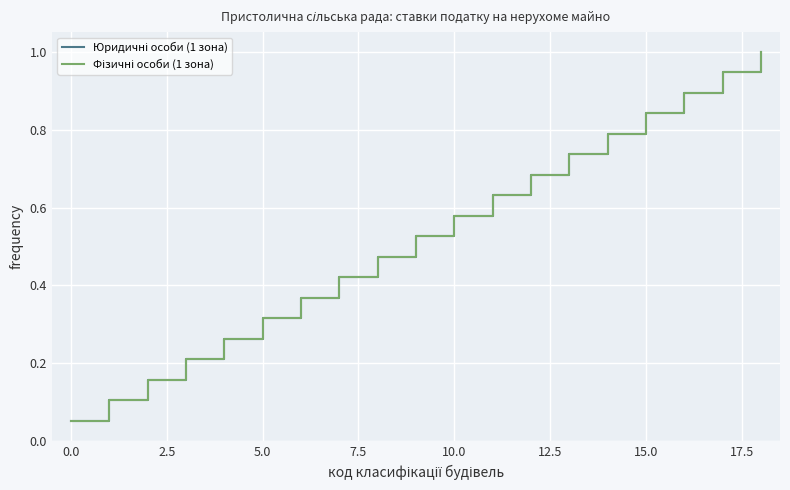

Which series has the widest spread of values?

Юридичні особи (1 зона)